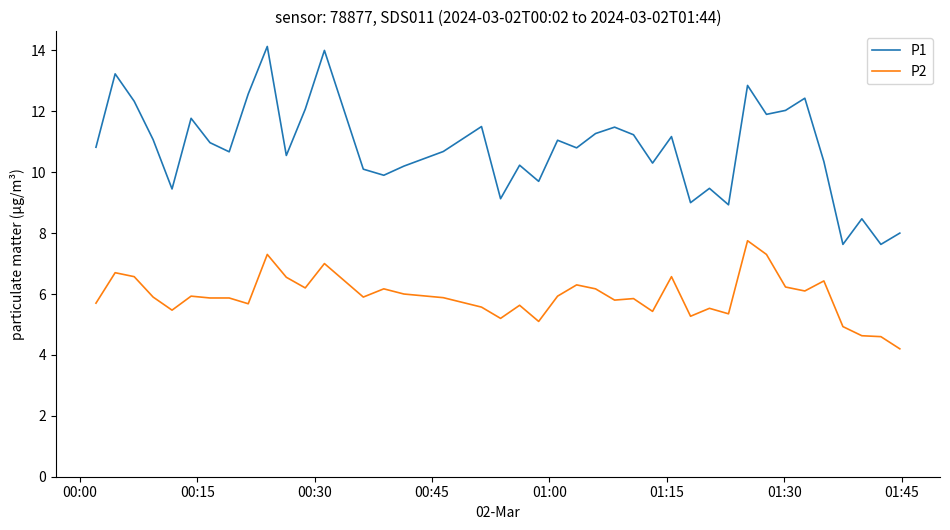

Does the chart have visible grid lines?

No